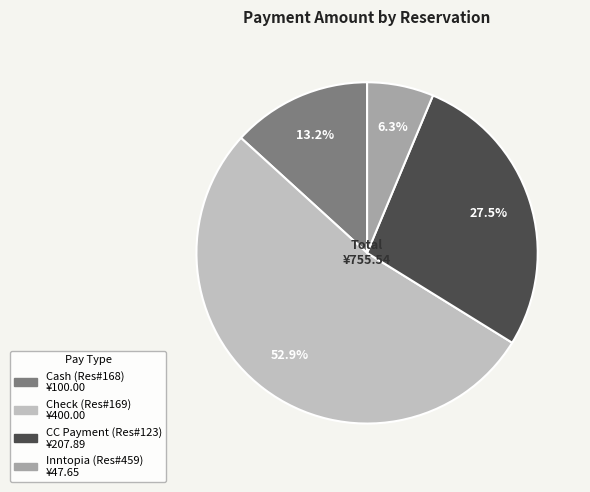

What is the ratio of the value at Check (Res#169) to the value at CC Payment (Res#123)?

1.9